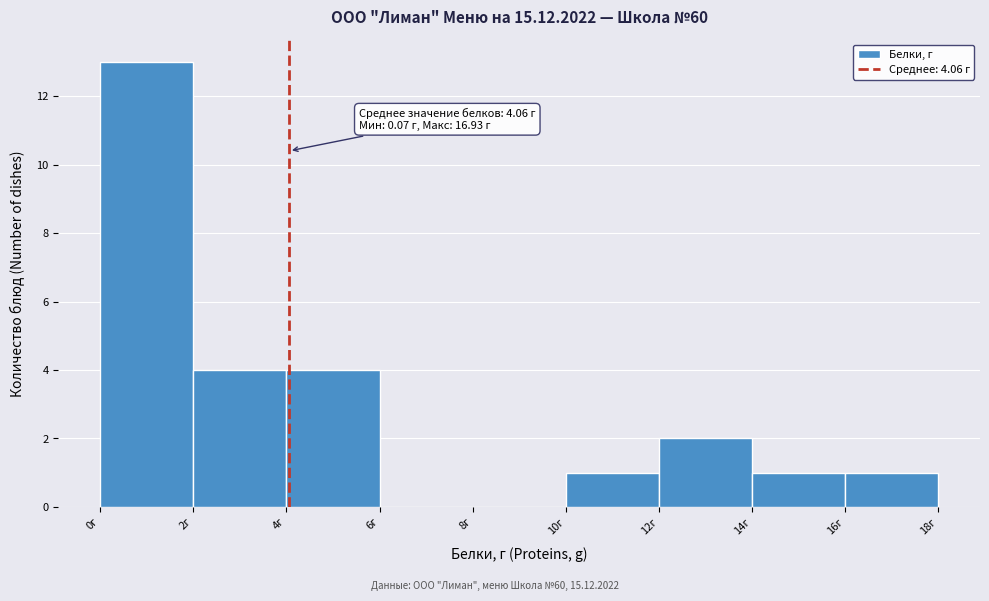

Over which range of the x-axis is the bar tallest?

0 to 2